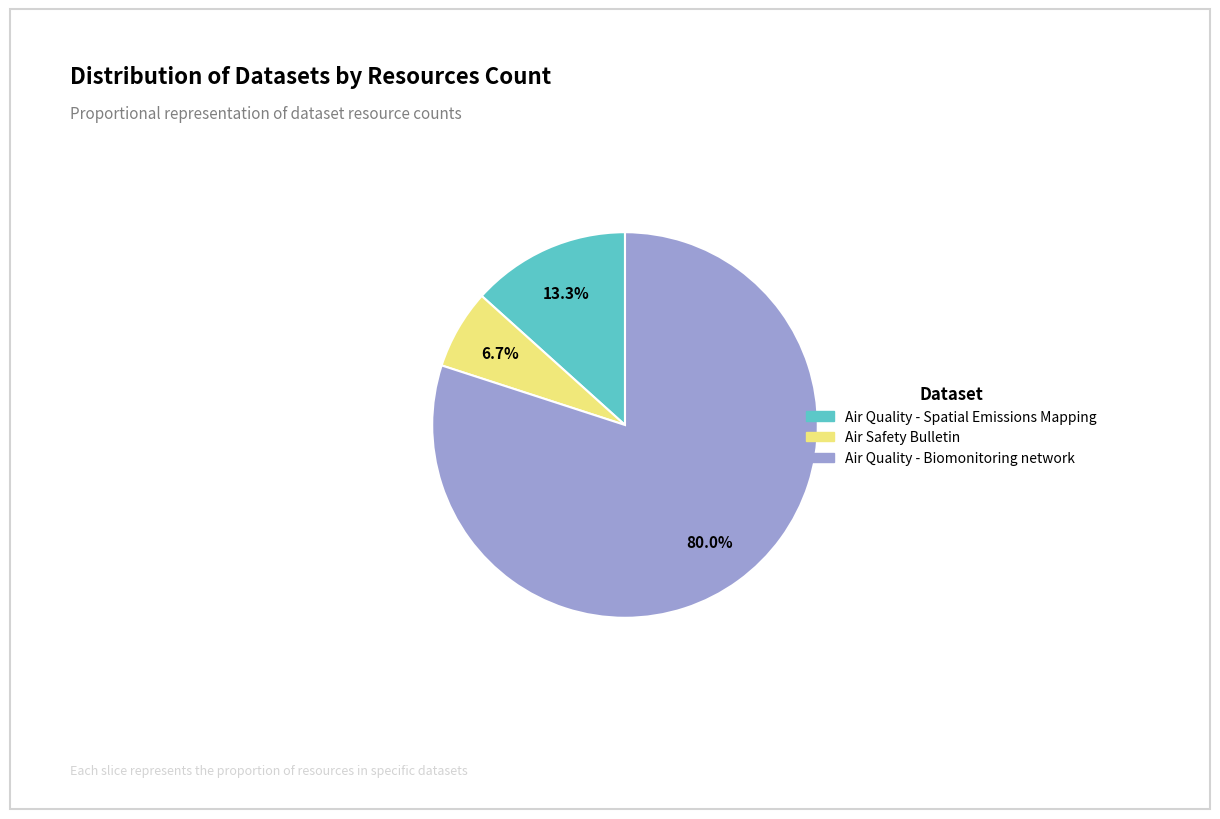

Is it true that Air Safety Bulletin is 7% of the pie?

True